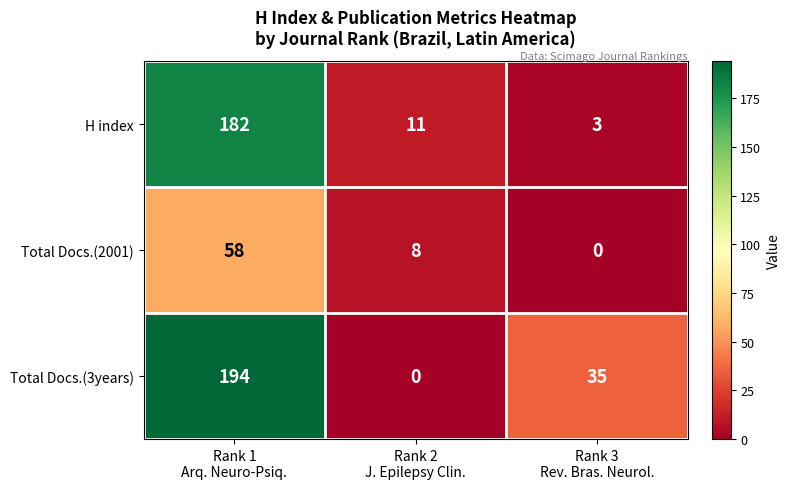

What is the difference between the maximum and minimum values in the Total Docs.(2001) series?

58